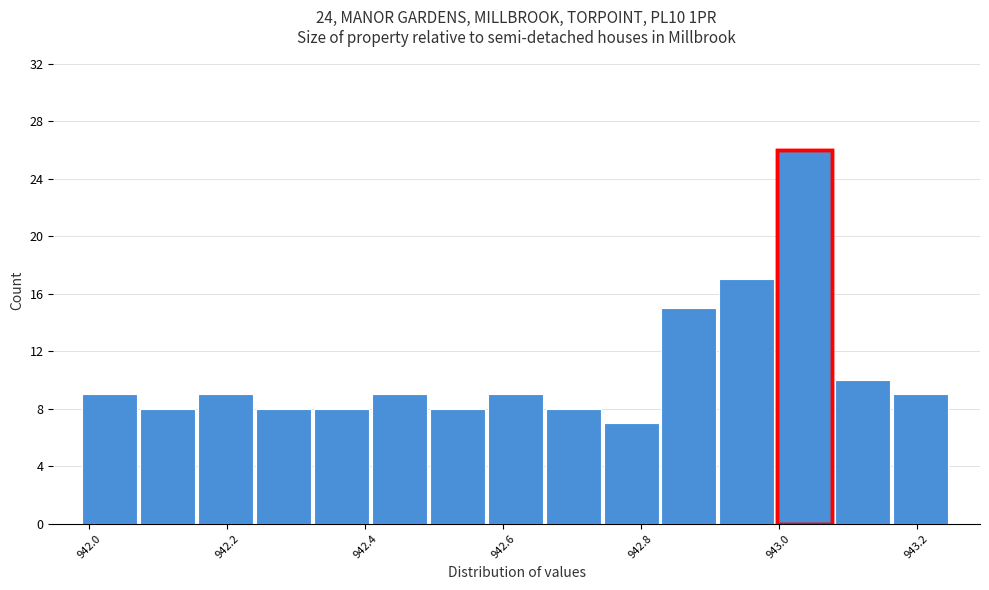

Which range on the x-axis has the tallest bar?

942.998 to 943.082